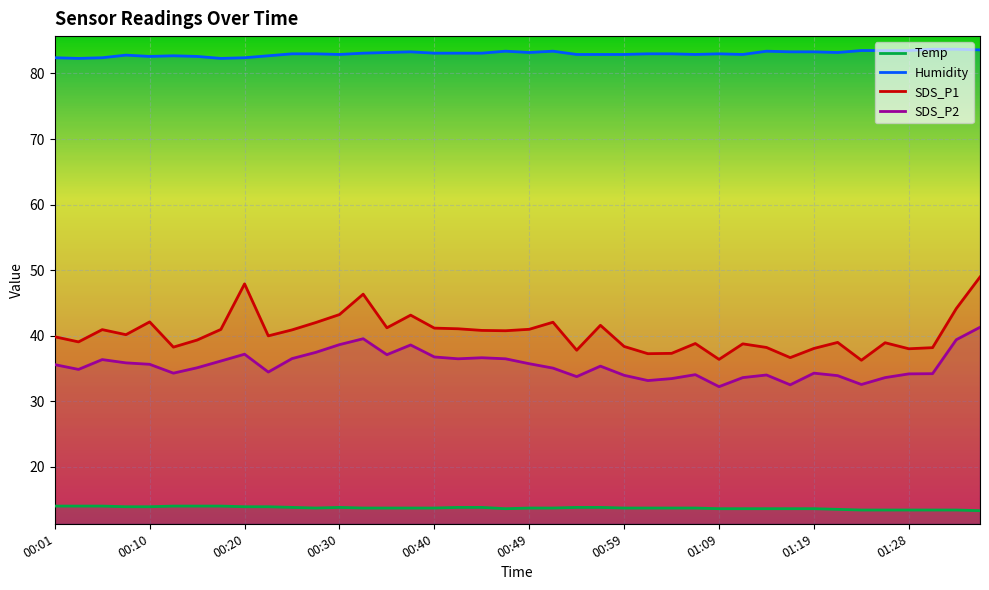

True or false: SDS_P2 has a value of 36.5 at 17.

True